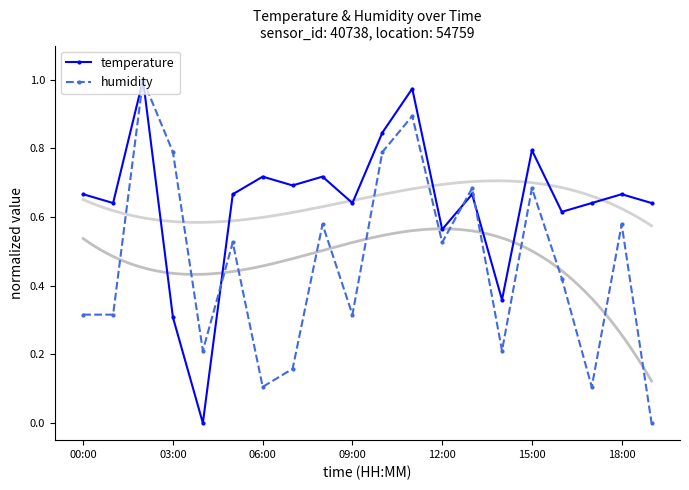

Count the number of data series in this chart.

2